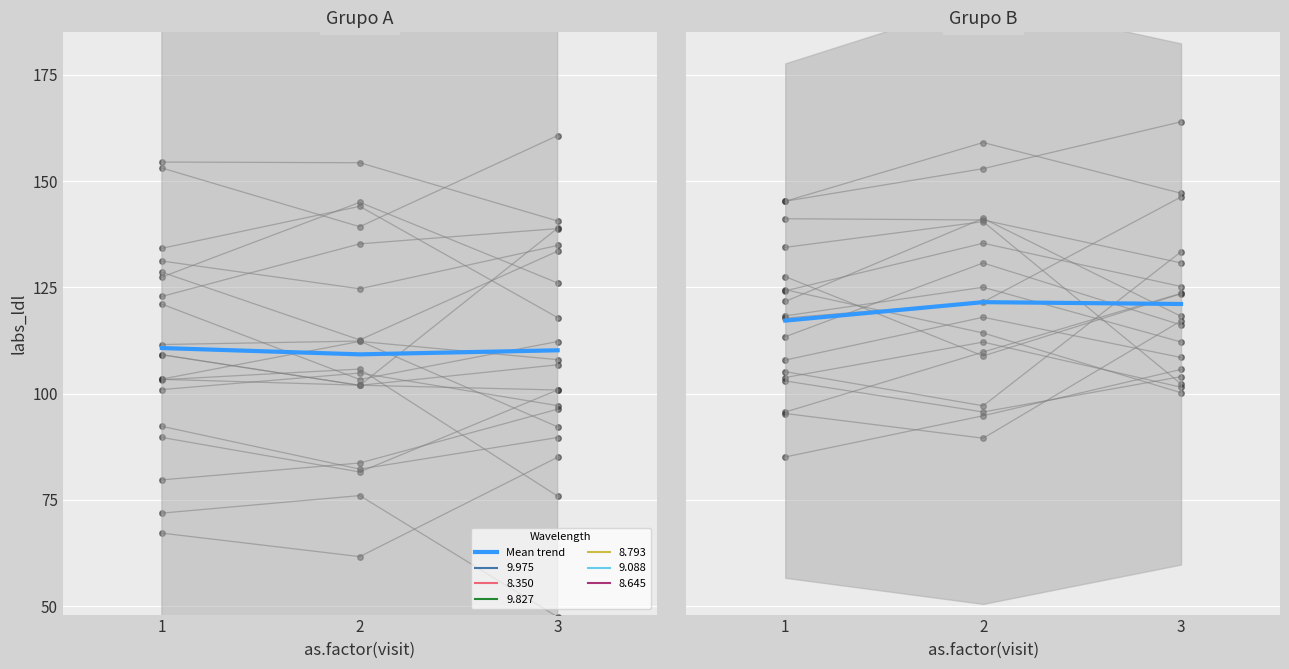

The value at 3 is 209.5. True or false?

False